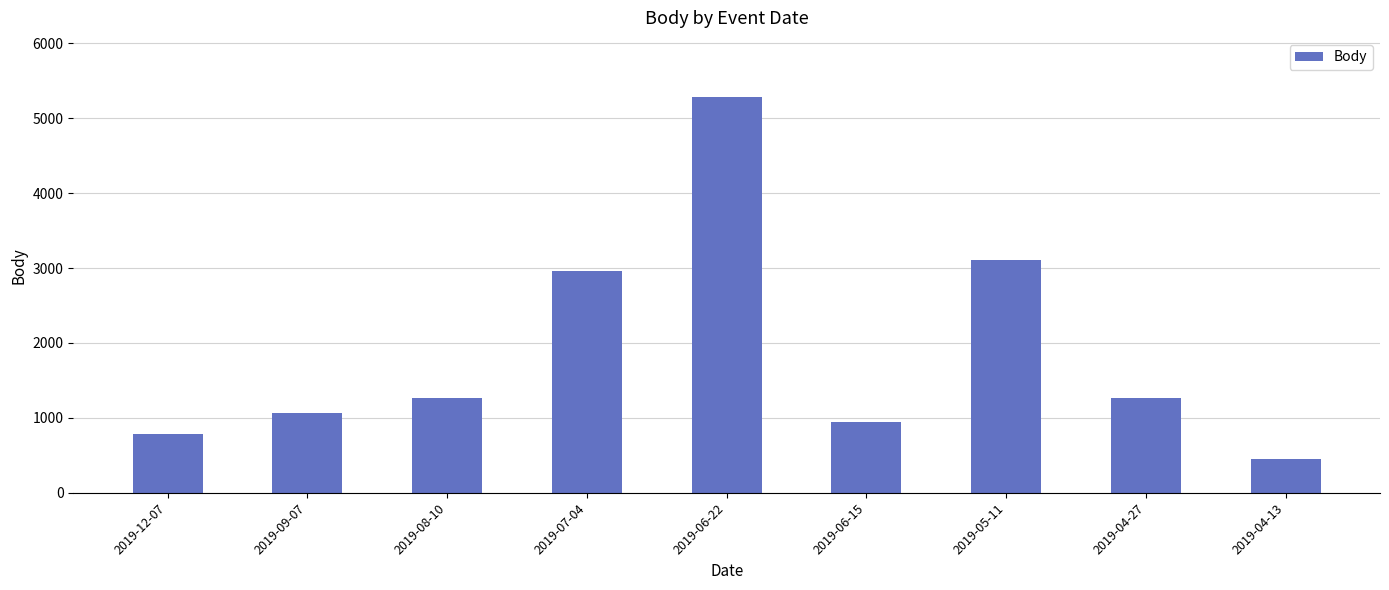

What is the approximate value at 2019-06-15, to the nearest 50?

950